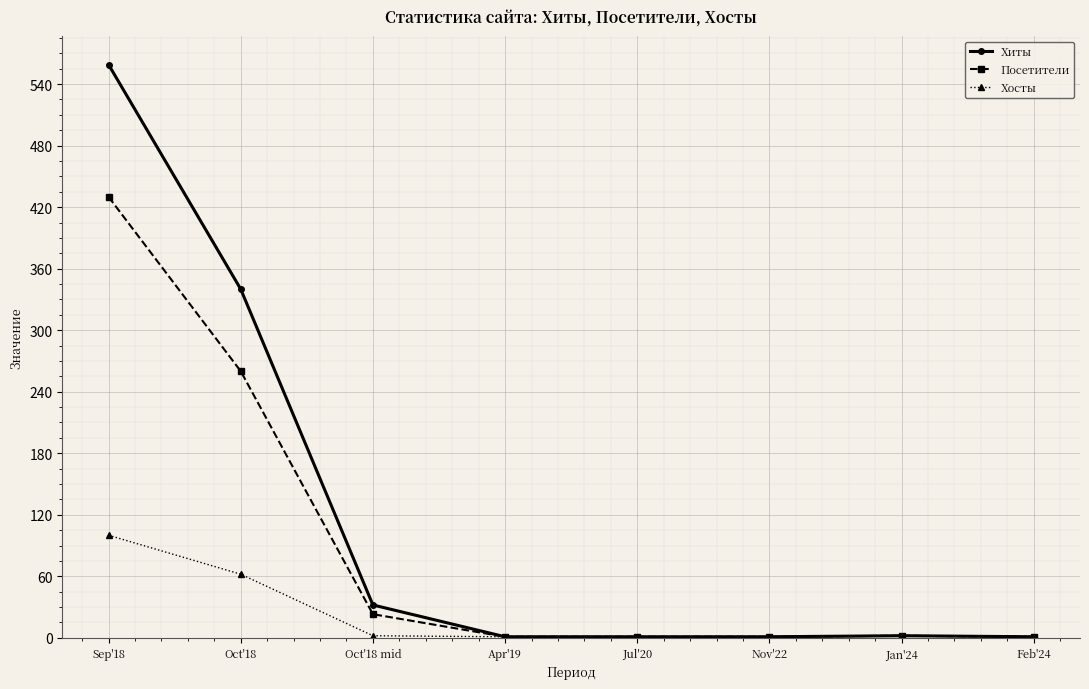

What is the label of the 2nd point from the right?

Jan'24